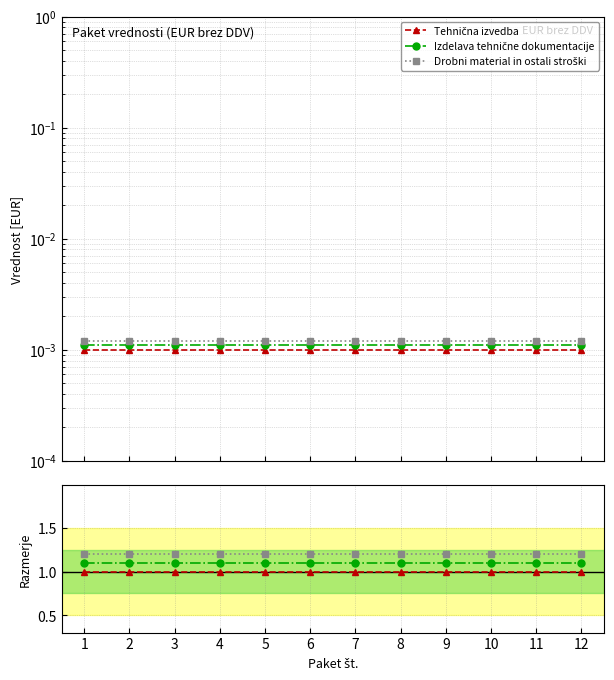

True or false: Drobni material in ostali stroški and Tehnična izvedba intersect in this chart.

False